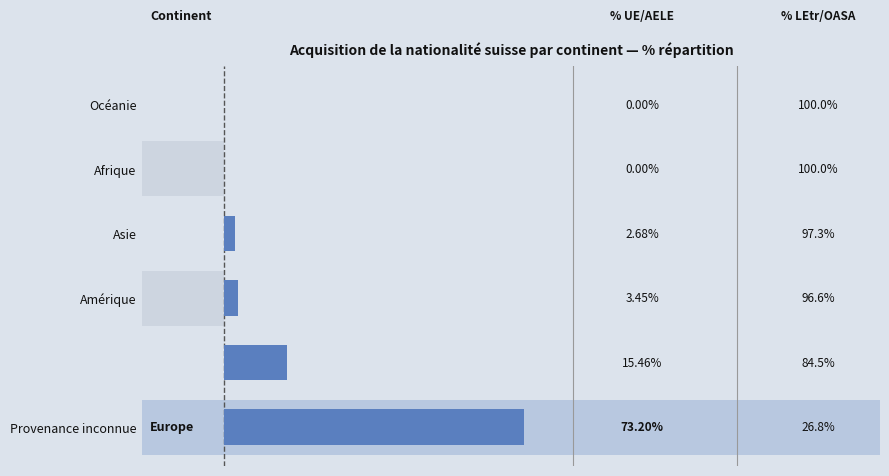

What is the difference between the maximum and second lowest values?

73.2